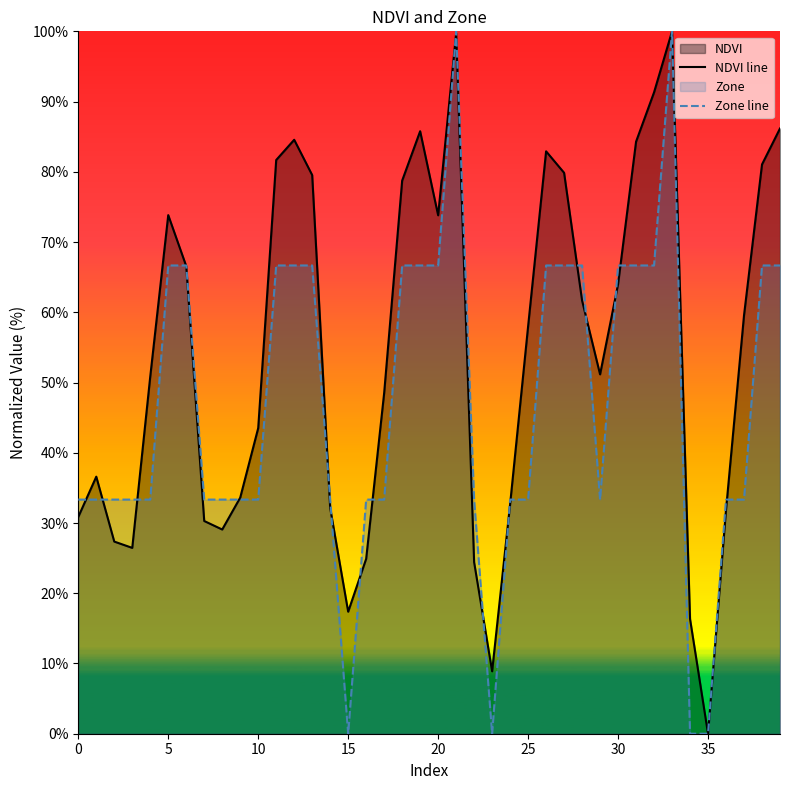

How many distinct data groups are displayed?

2